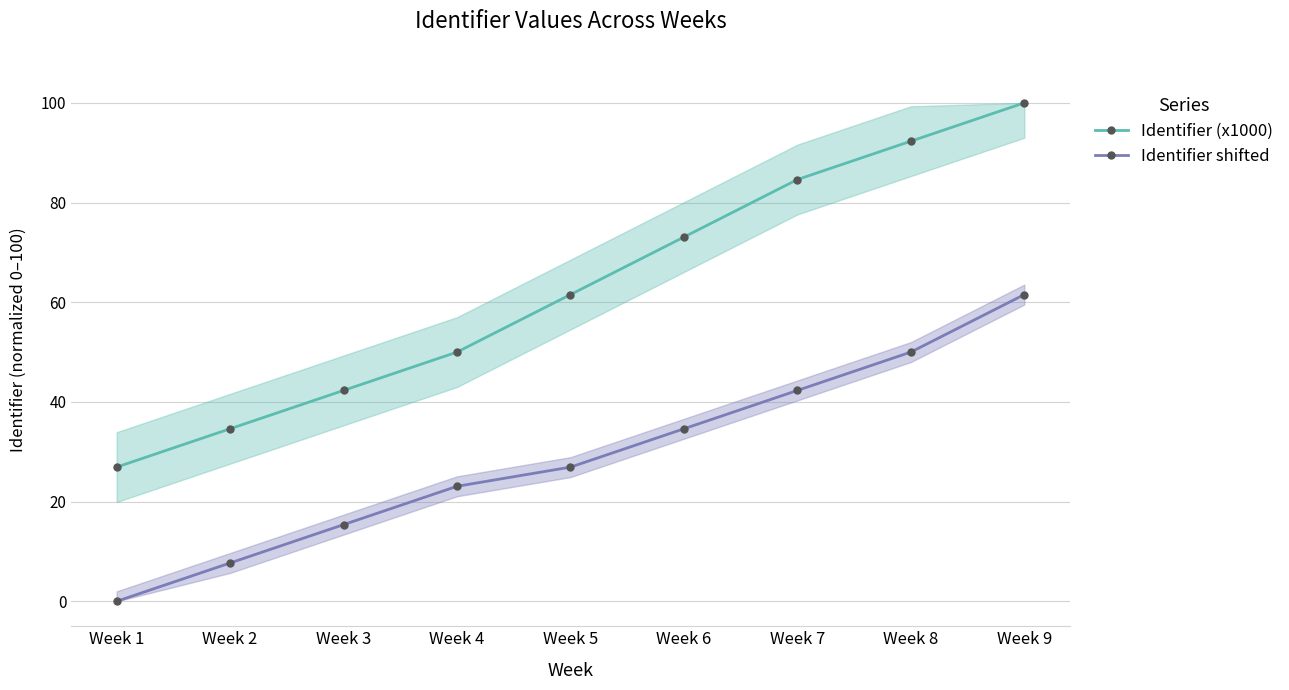

List the series in order of their overall mean, lowest first.

Identifier shifted, Identifier (x1000)